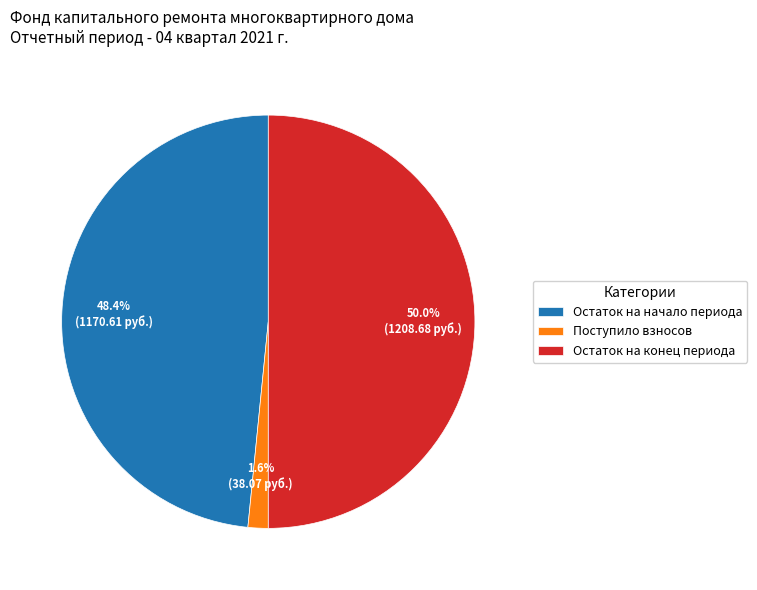

To the nearest percent, what portion does Поступило взносов represent?

2%